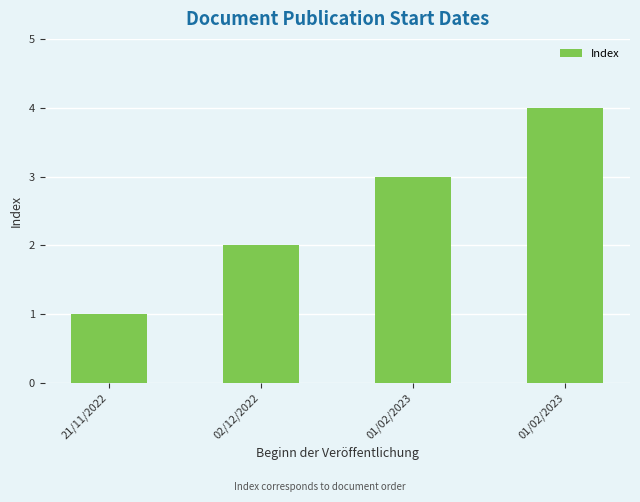

What is the greatest value displayed?

4